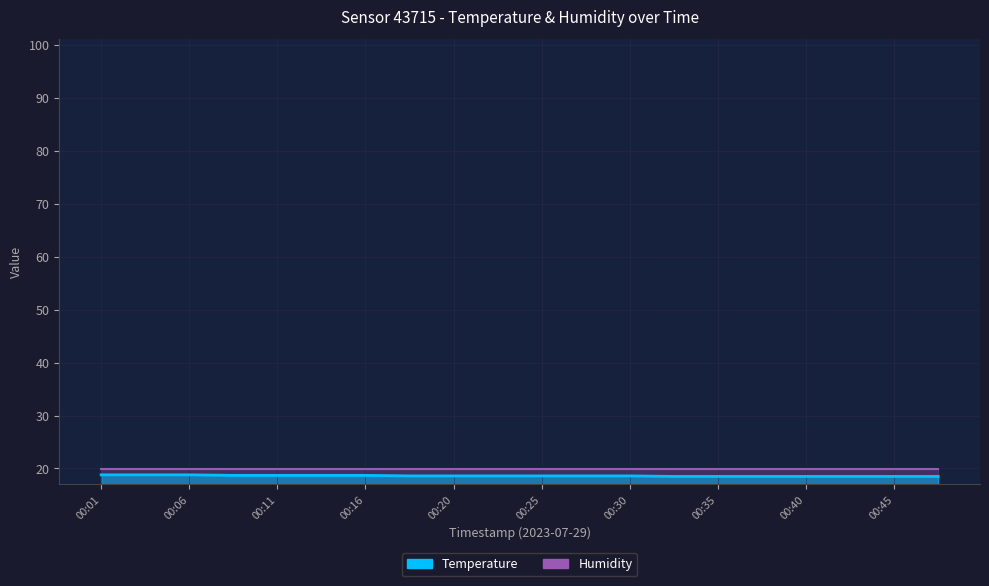

True or false: the data shows 33.5 at 00:06.

False